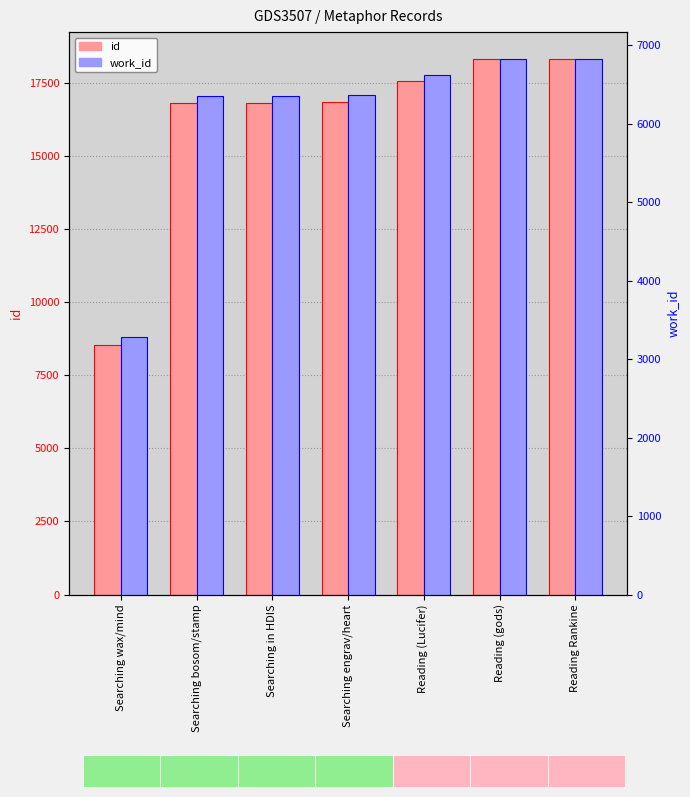

How many bars are there in total?

14